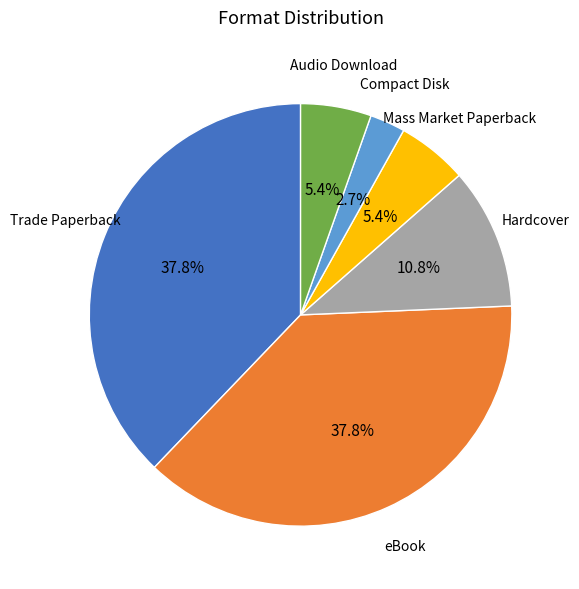

How many segments does this pie chart have?

6